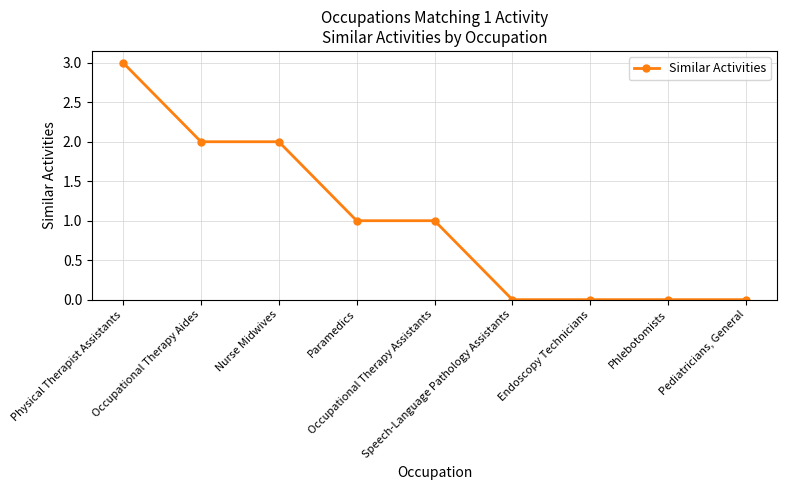

How many distinct data groups are displayed?

1